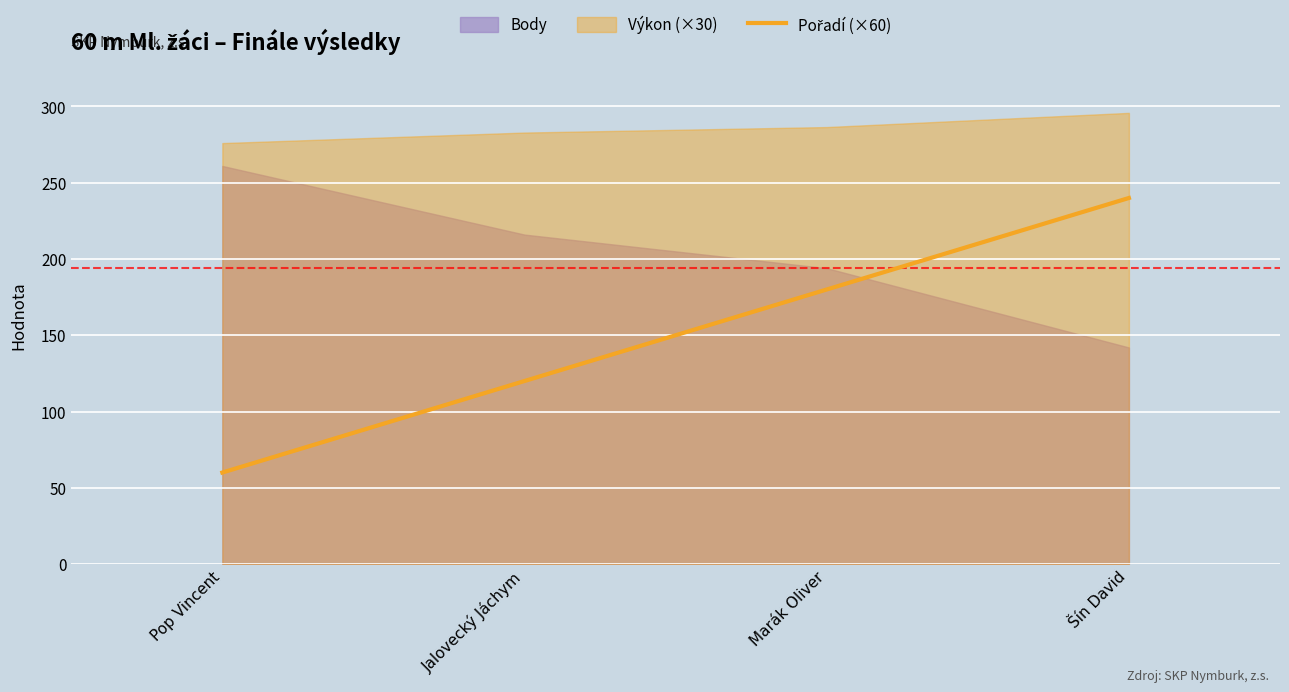

True or false: the data has more than 2 interior local peaks.

False